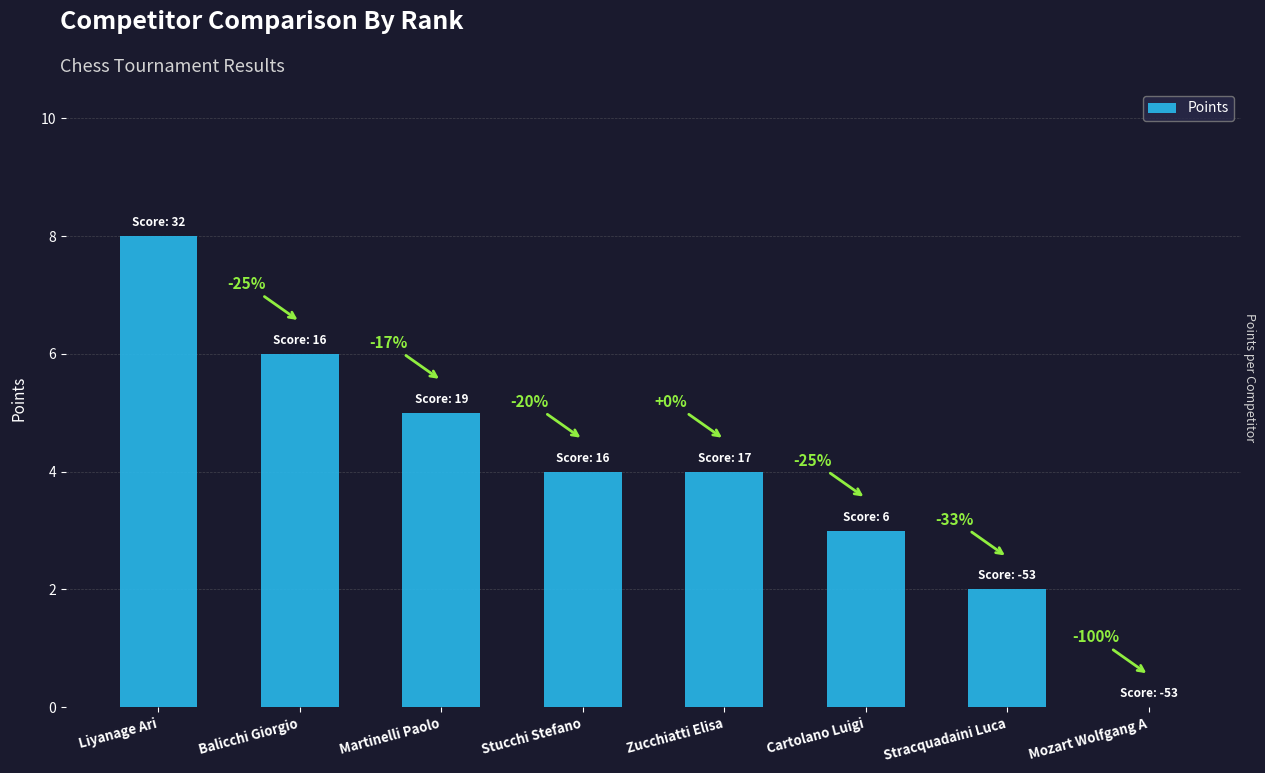

Reading left to right, transcribe all the data shown in this chart.

8	6	5	4	4	3	2	0